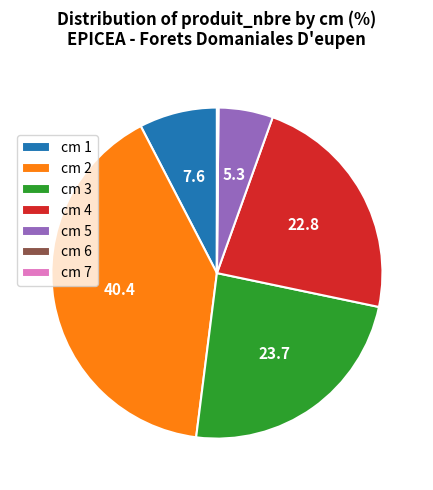

Does any single category account for the majority?

No